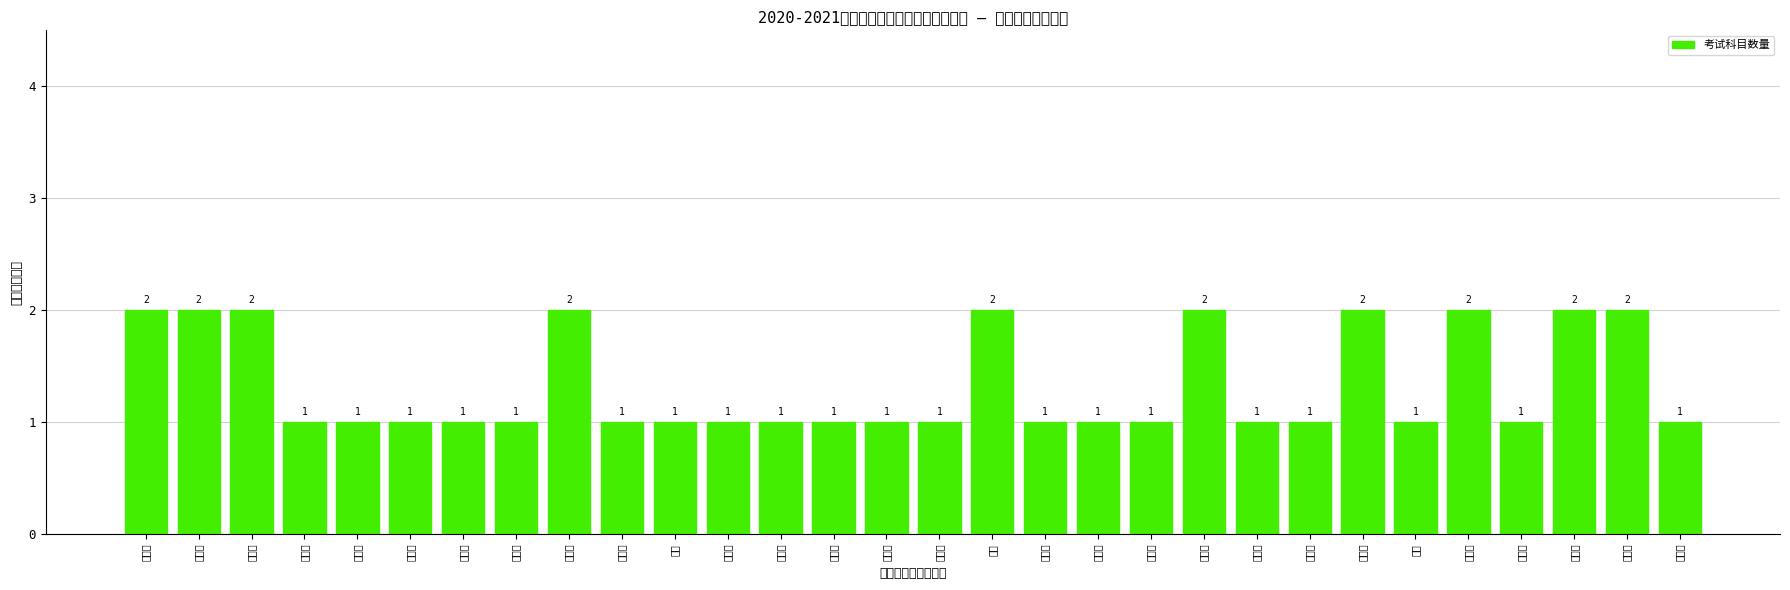

Approximately how many times larger is the value at 赖浩龙 compared to 陆涵琳?

1.0